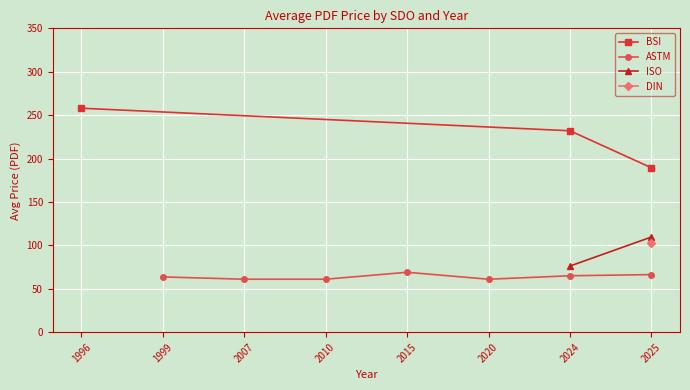

At which label does BSI reach its minimum?

2025